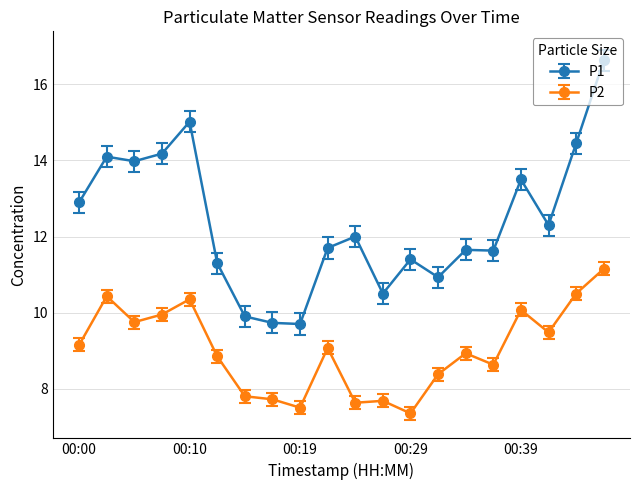

What is the sum of all P2 values?

180.4